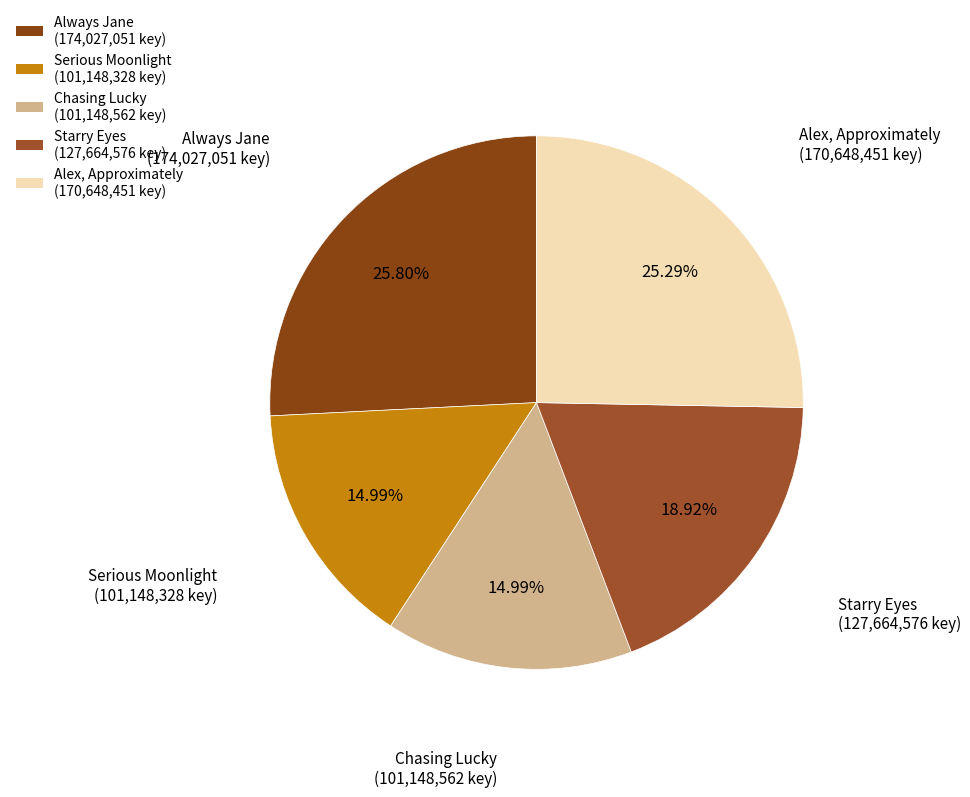

To the nearest percent, what percentage of the pie is Serious Moonlight?

15%